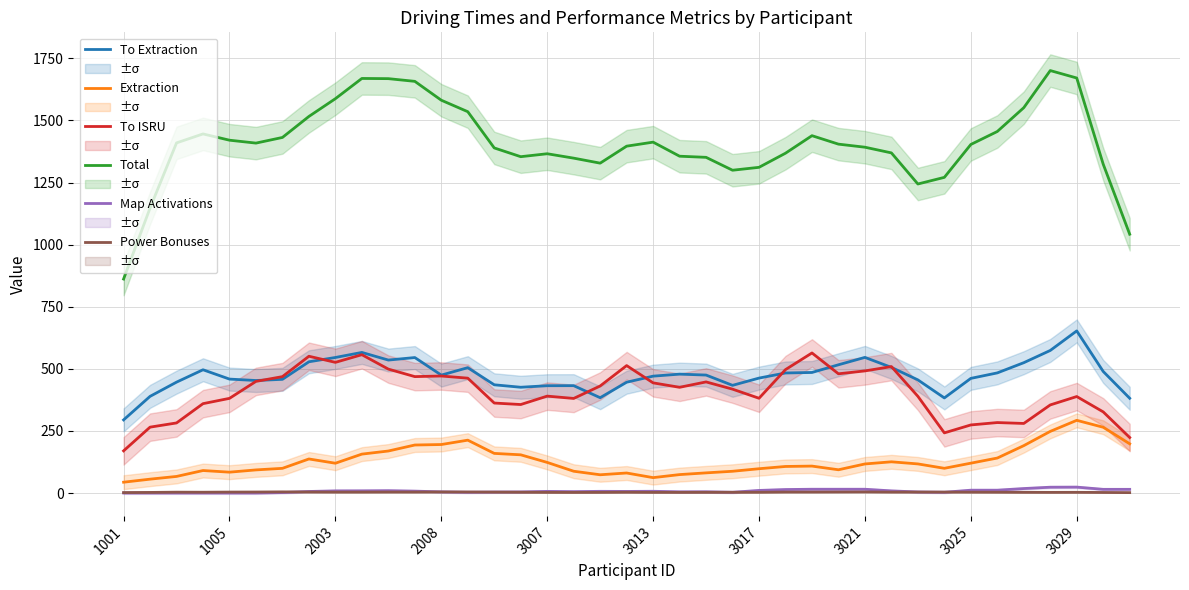

Does the chart have visible grid lines?

Yes